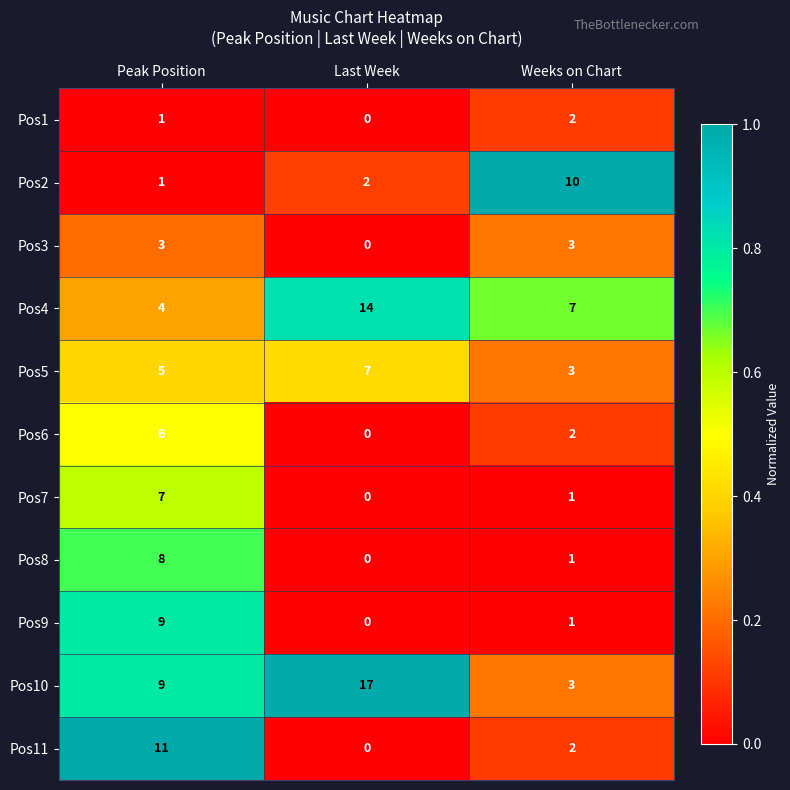

What is the difference between the maximum and minimum values in the Pos4 series?

10